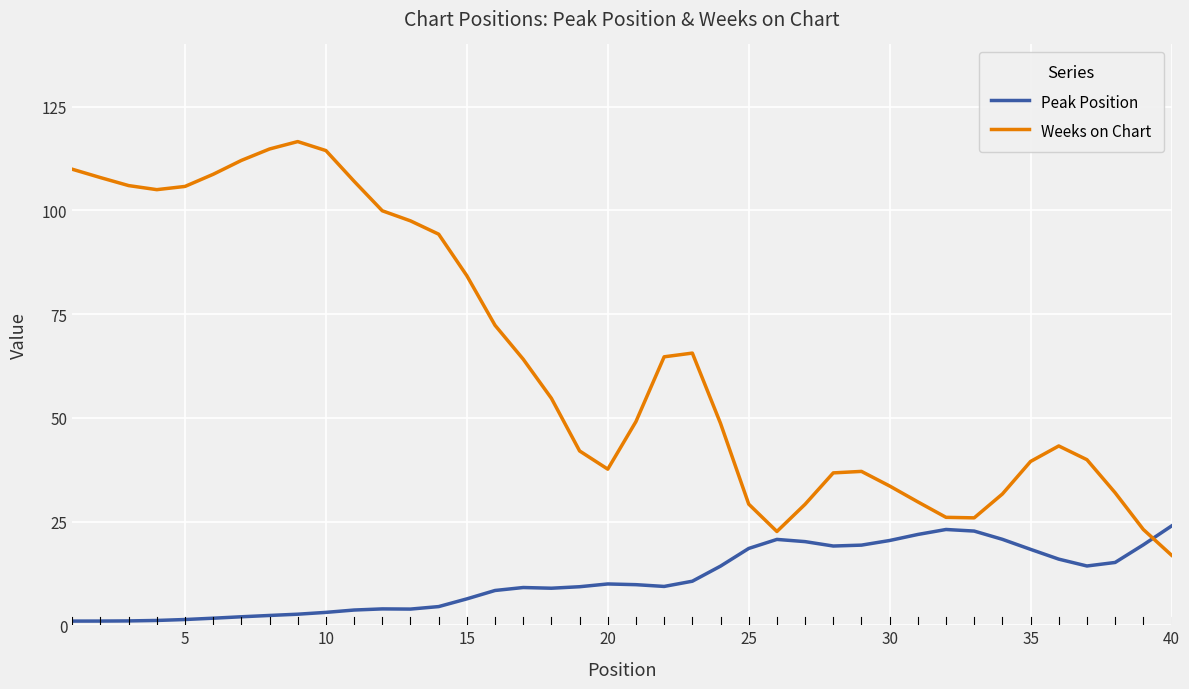

What is the difference between the maximum and minimum values in the Peak Position series?

22.9